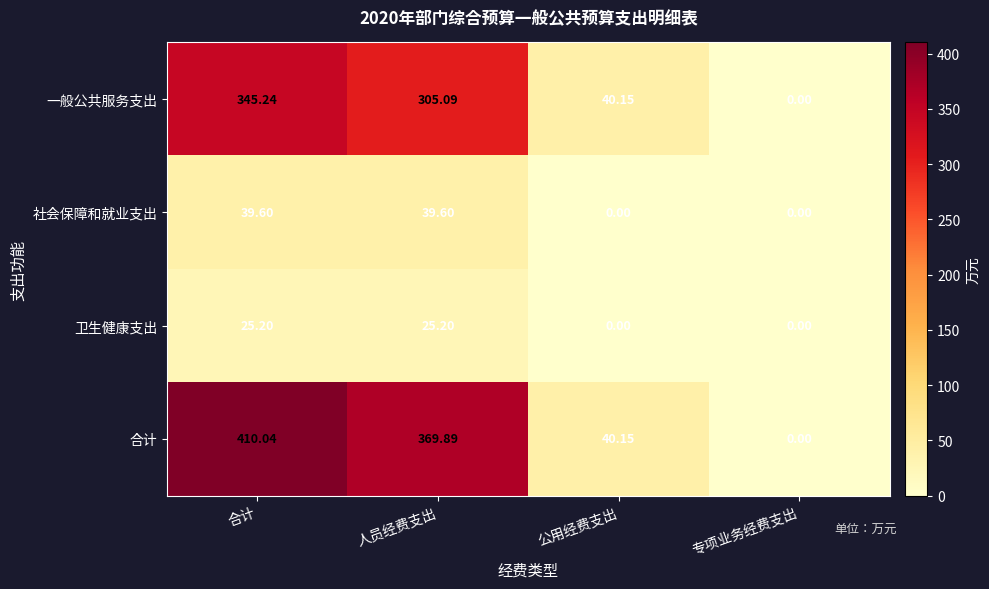

Count the number of categories in the chart.

4